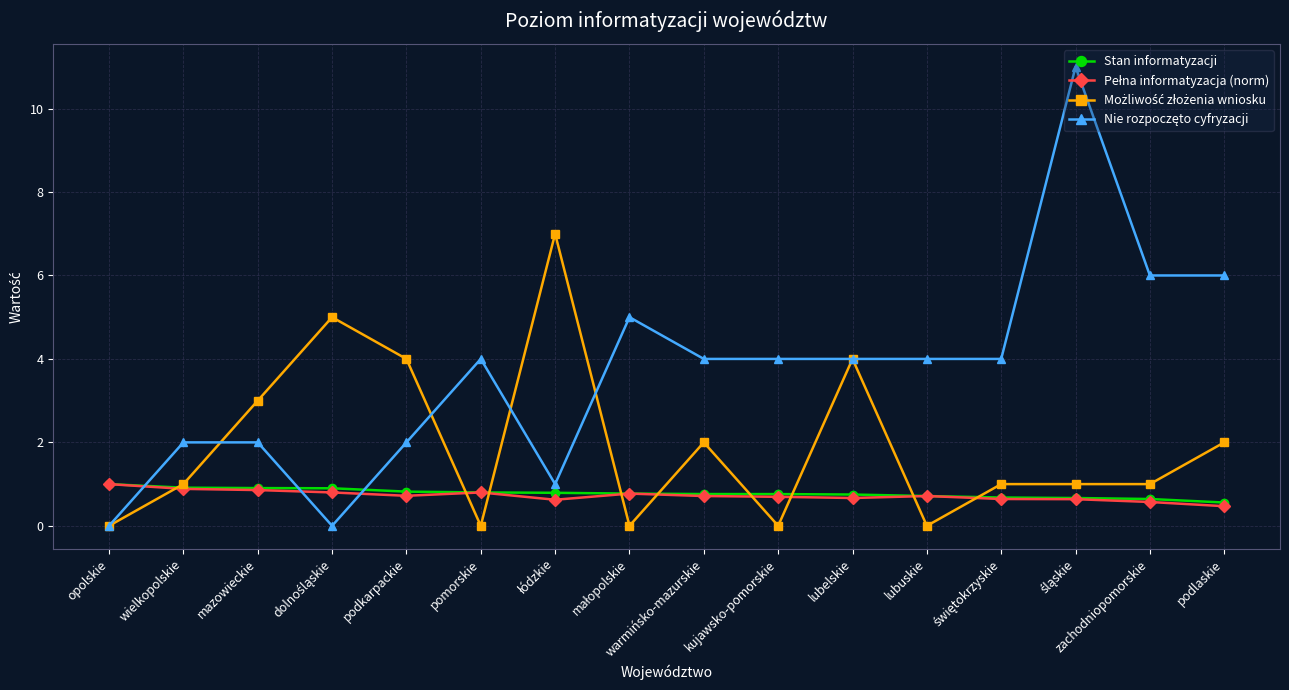

What is the value of the Stan informatyzacji point at the 6th from the left?

0.8